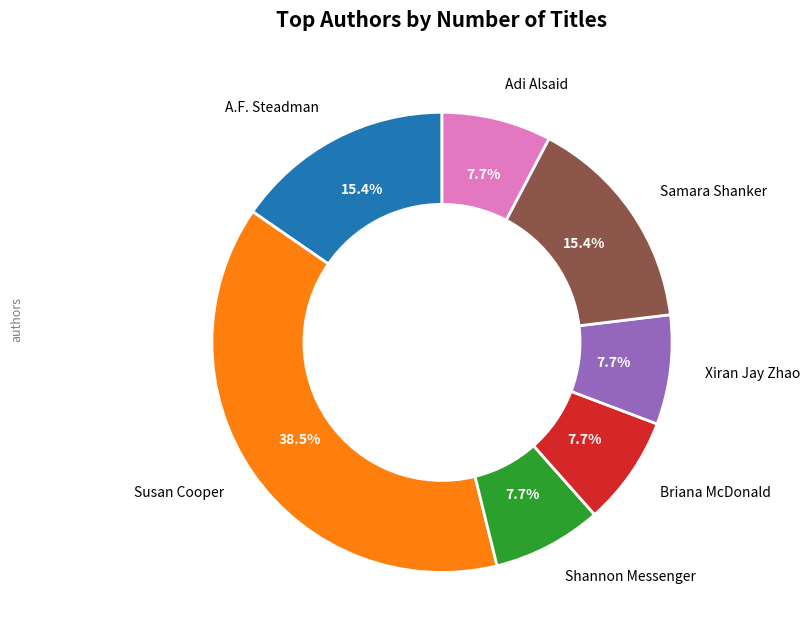

Does any single category account for the majority?

No